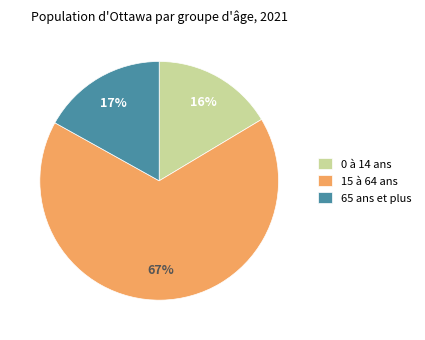

What is the ratio of the value at 0 à 14 ans to the value at 15 à 64 ans?

0.2